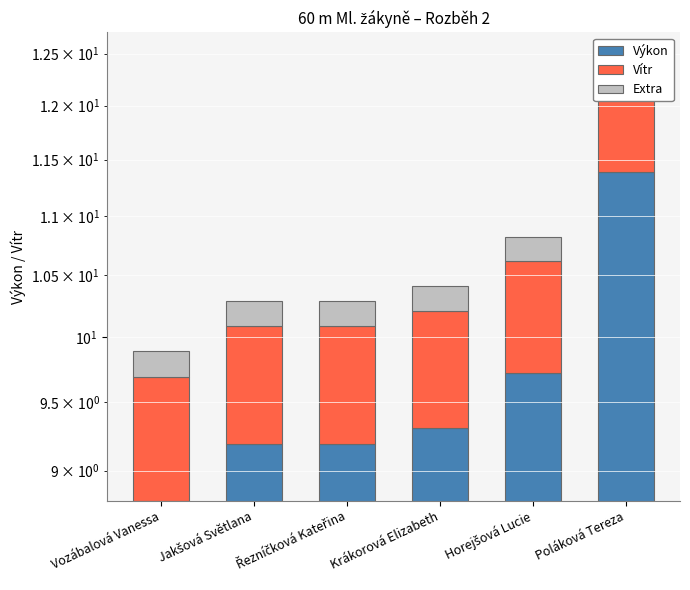

Is the value of Extra at Krákorová Elizabeth greater than the value of Vítr at Poláková Tereza?

No